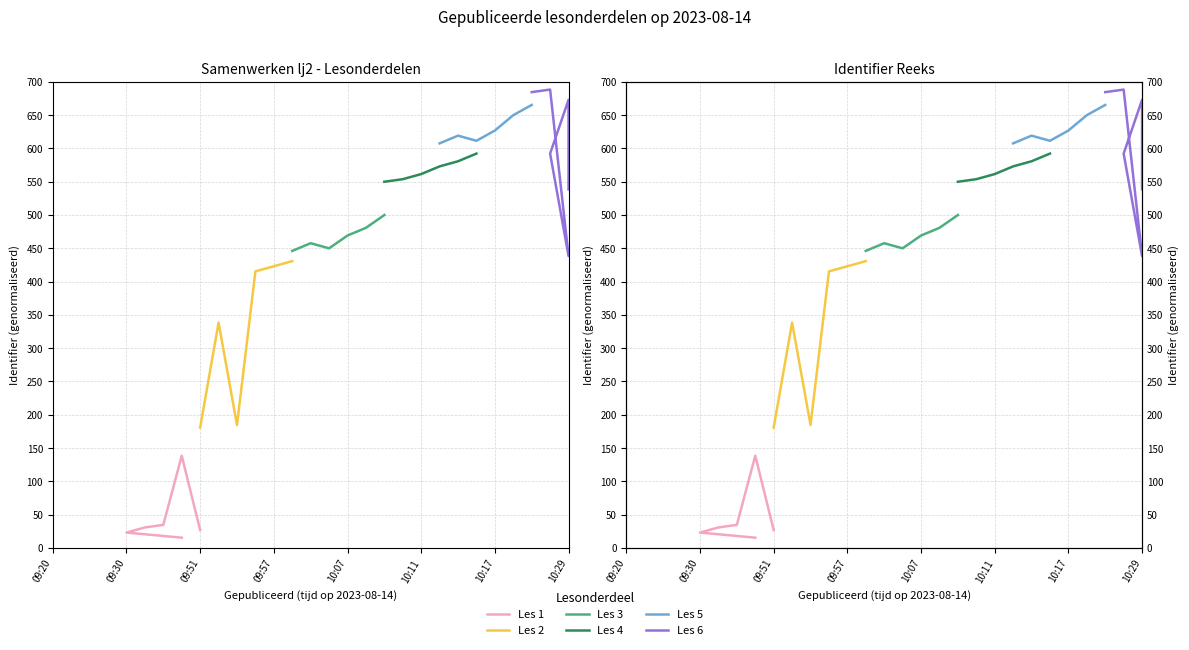

True or false: Les 6 and Les 2 cross at least once.

False